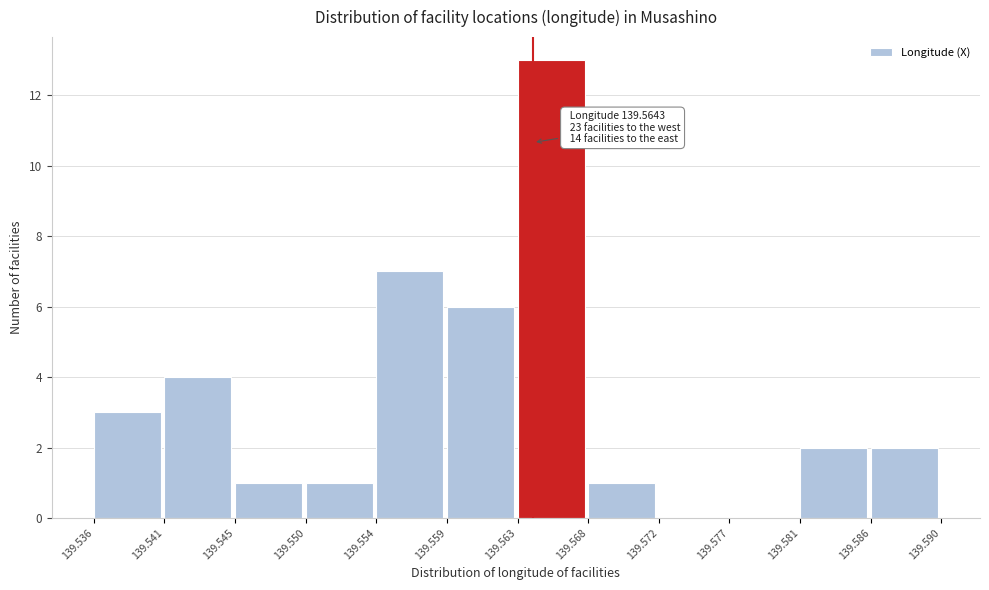

Which range on the x-axis has the tallest bar?

139.563 to 139.568